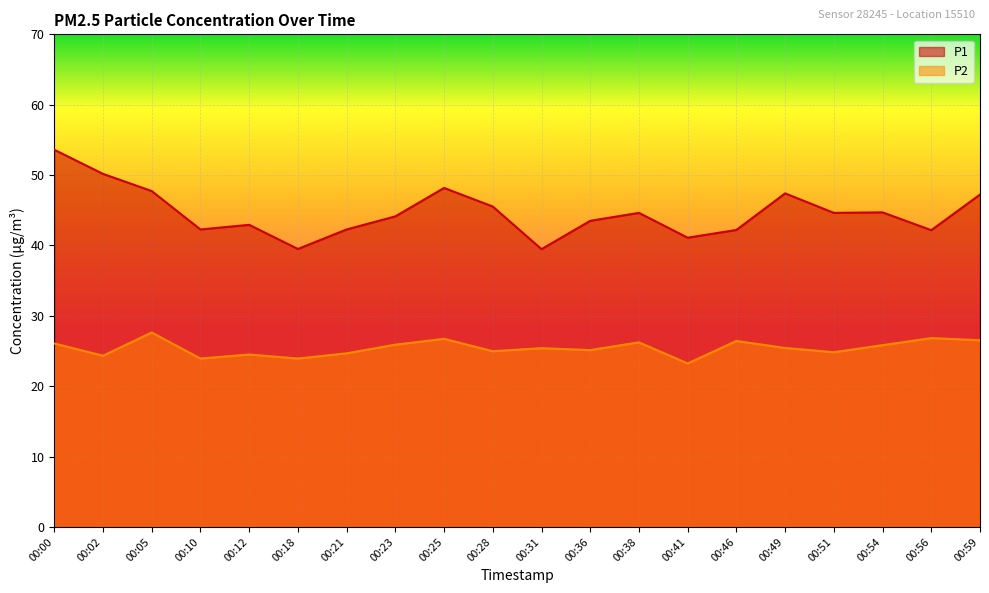

True or false: P1 has a value of 8.1 at 00:31.

False